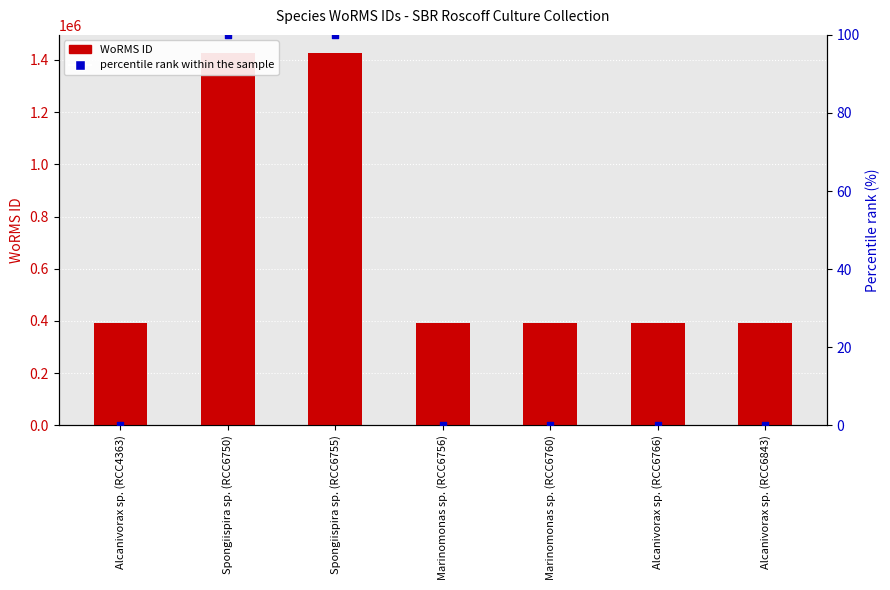

At how many categories does at least one series exceed 830260?

2